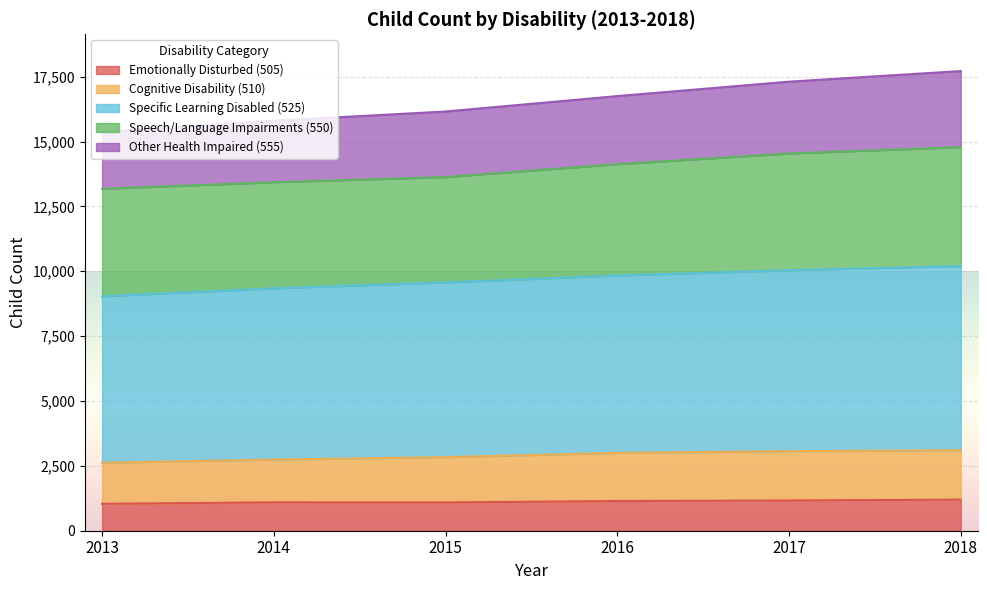

What is the maximum value for Emotionally Disturbed (505)?

1199